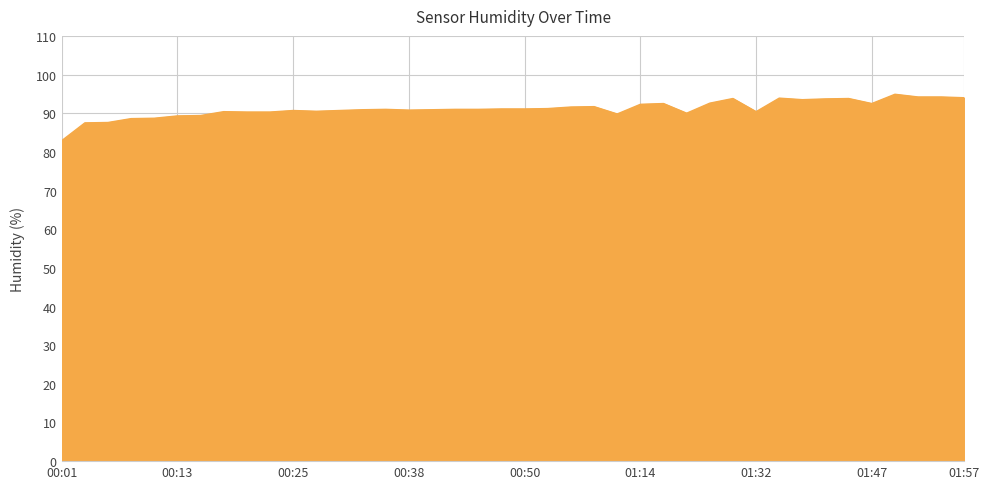

What is the smallest value displayed?

82.9